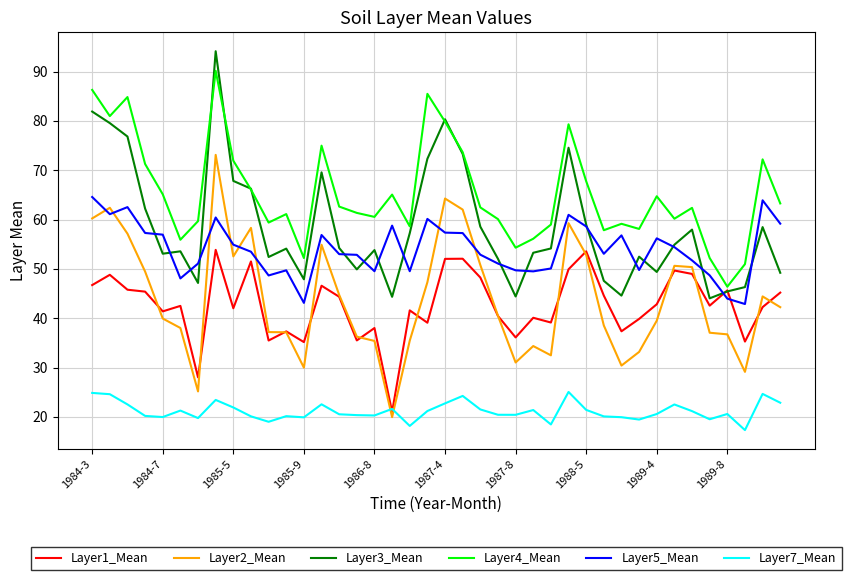

What is the maximum value for Layer3_Mean?

94.1